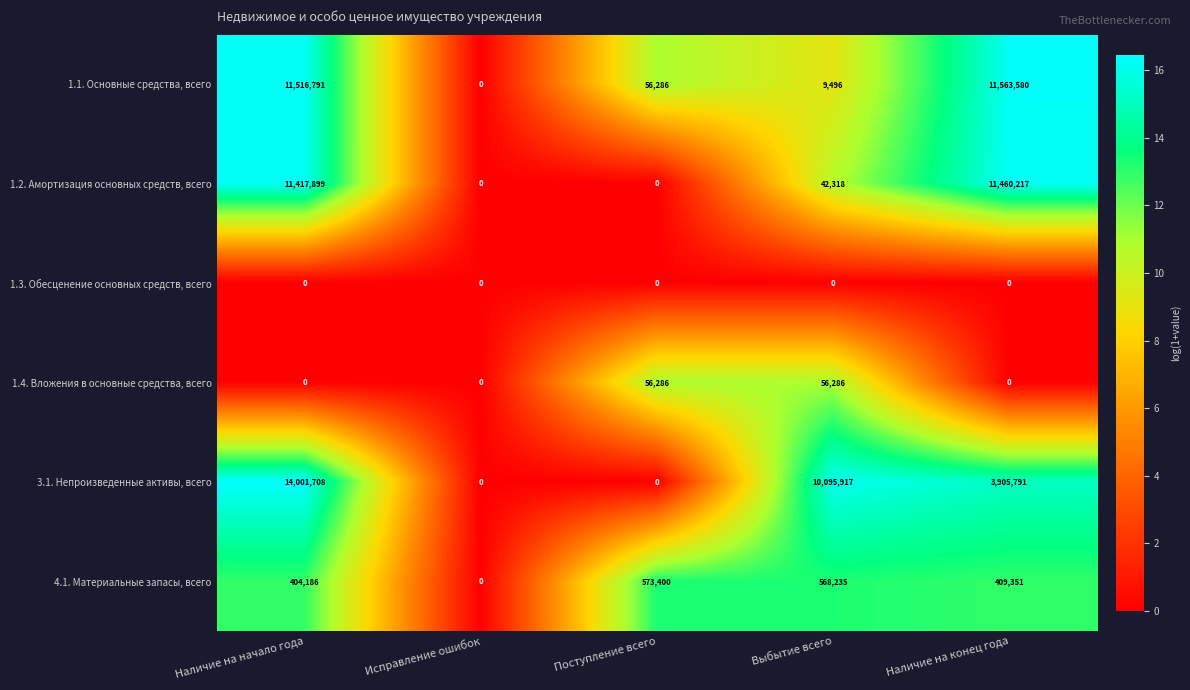

How many distinct data groups are displayed?

6